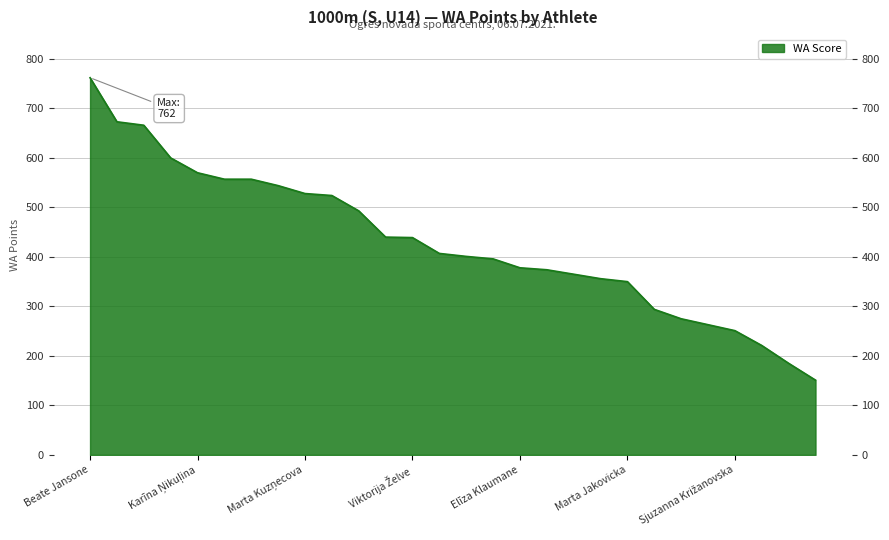

Reading left to right, list all the values displayed in this chart.

762	673	666	600	570	557	557	544	528	524	493	440	439	407	401	396	378	374	365	356	350	294	275	263	251	221	185	151